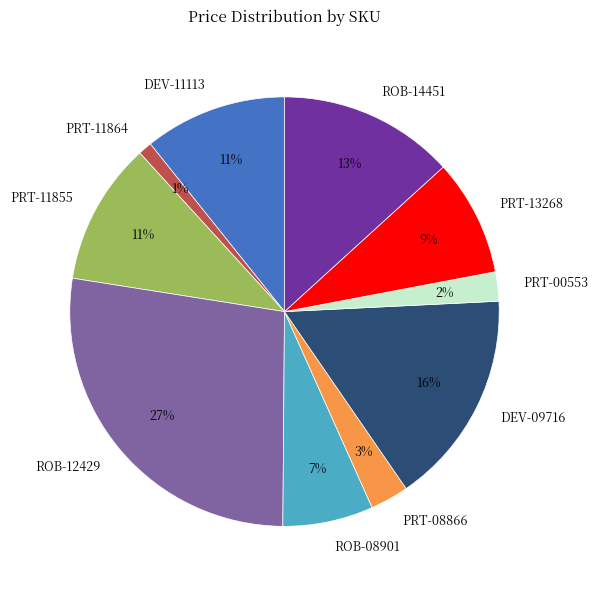

To the nearest percent, what is the difference between the largest and smallest slice percentages?

26%